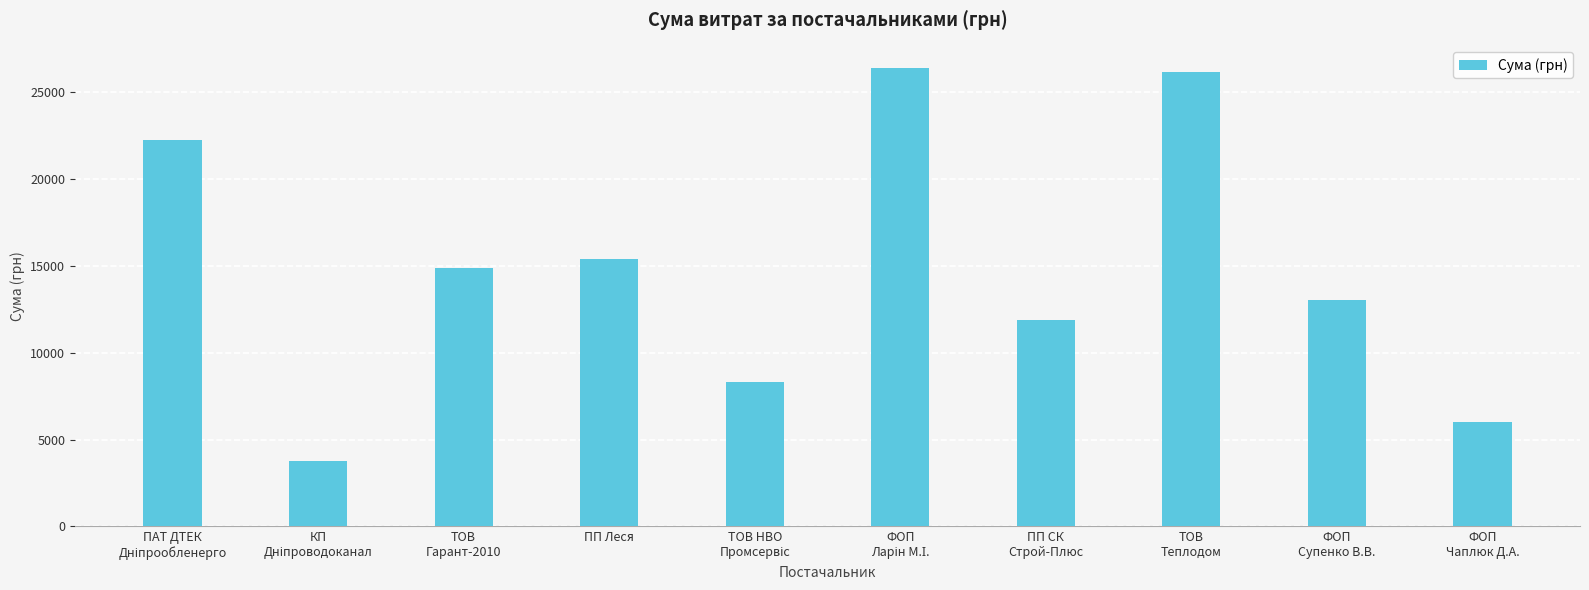

How many bars are there in total?

10